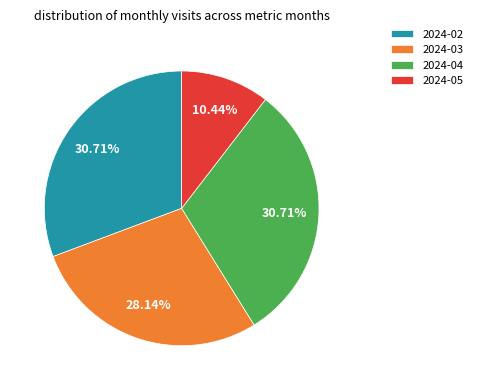

To the nearest percent, what is the combined percentage of 2024-04 and 2024-02?

61%